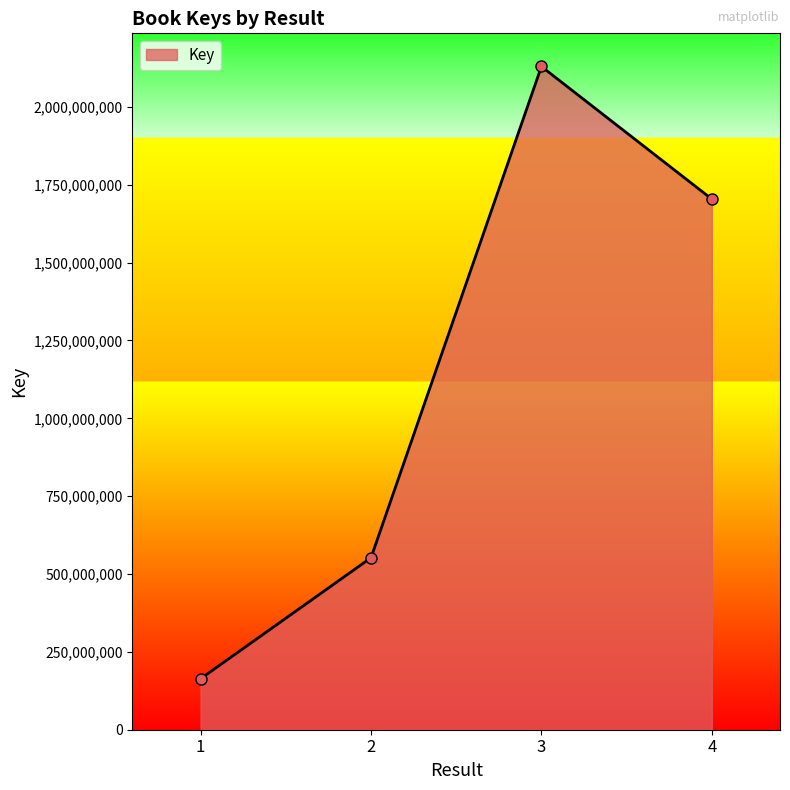

List the labels in order of value, largest first.

3, 4, 2, 1